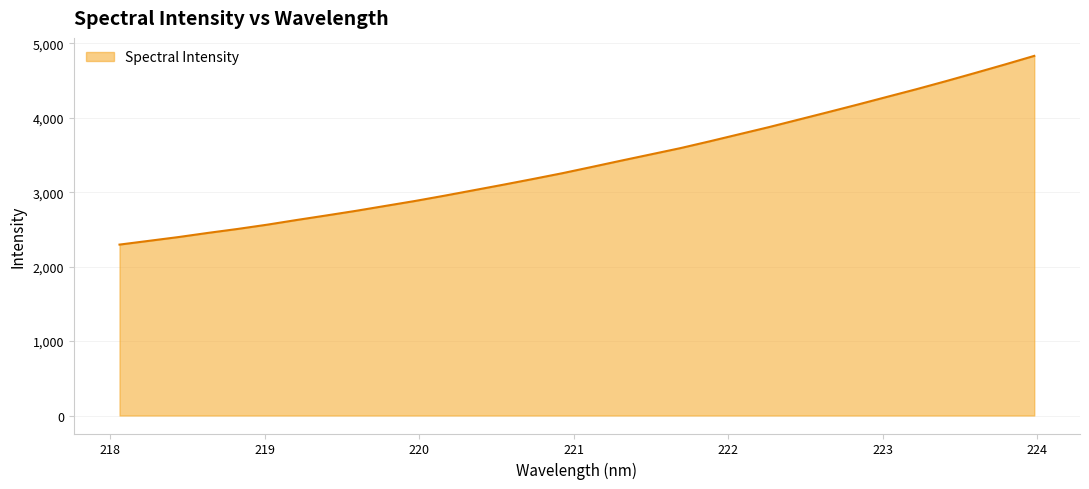

What is the difference between the maximum and minimum values?

2535.0